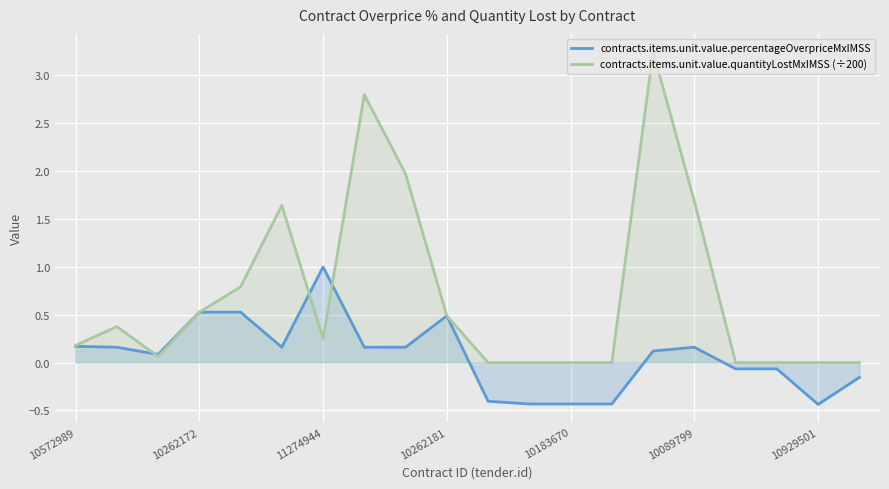

What is the minimum value shown in the chart?

-0.4